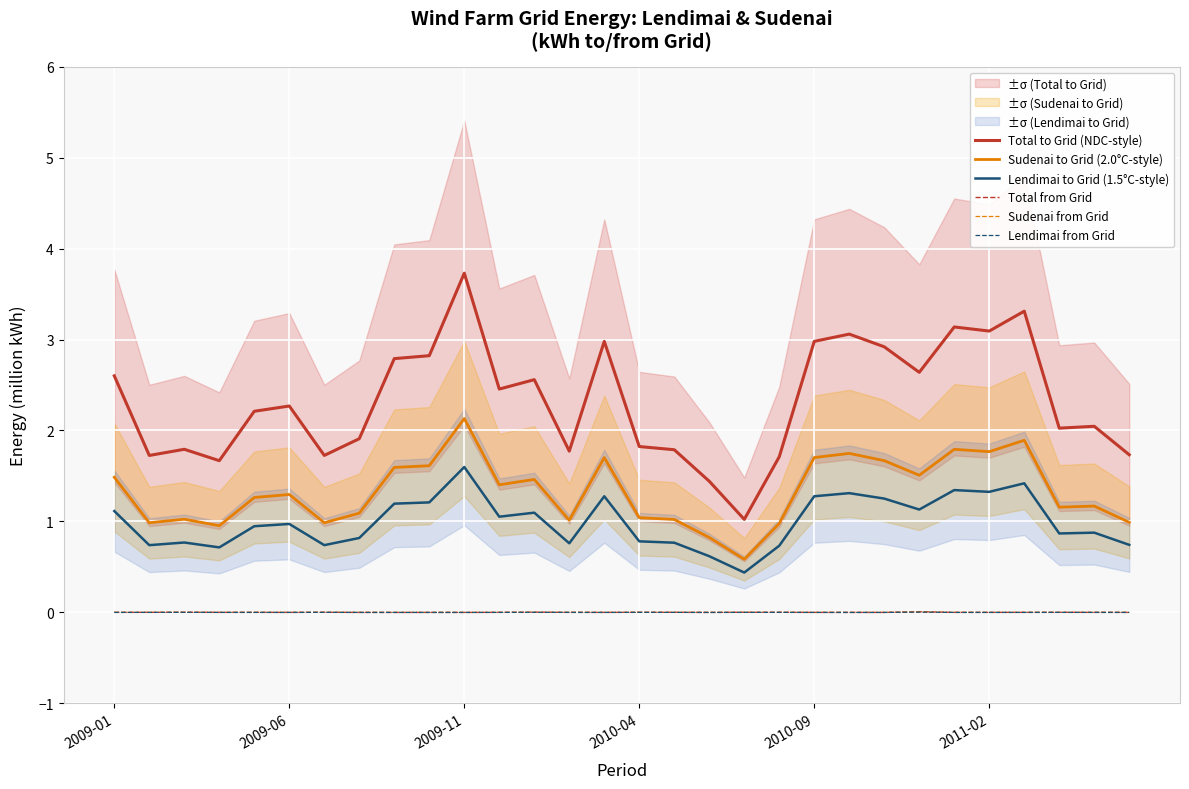

At 14, list the series in order from smallest to largest.

Lendimai from Grid, Sudenai from Grid, Total from Grid, Lendimai to Grid (1.5°C-style), Sudenai to Grid (2.0°C-style), Total to Grid (NDC-style)